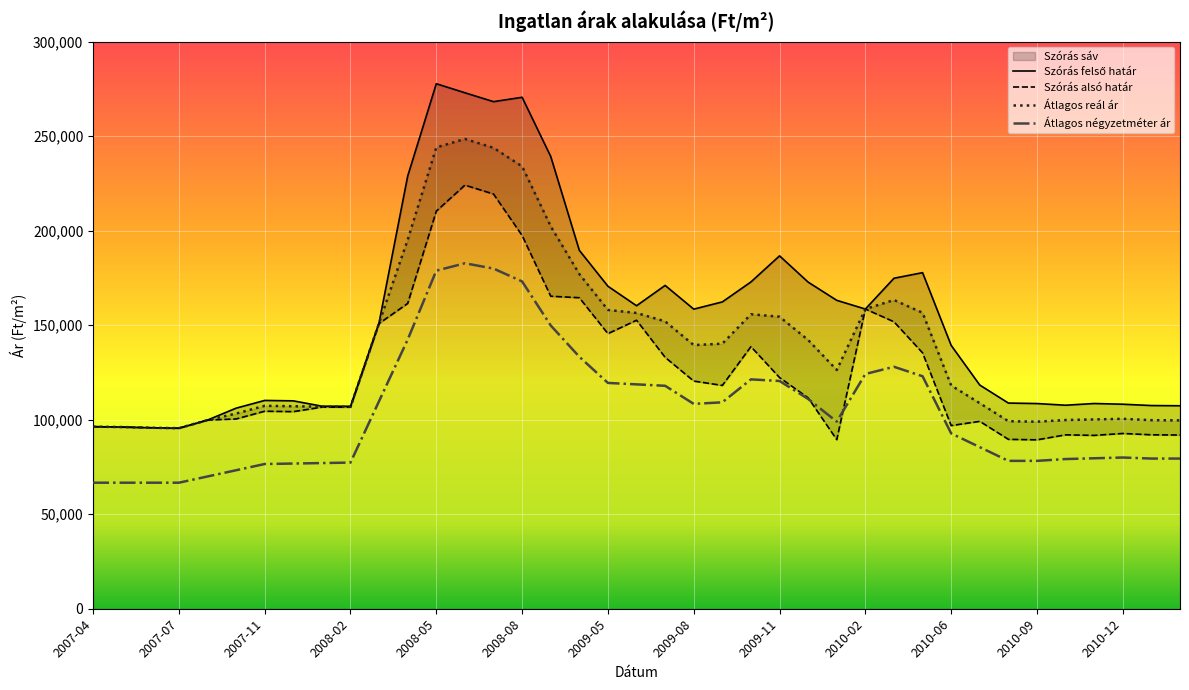

What is the sum of the Átlagos reál ár values at 2010-12 and 2010-10?

200257